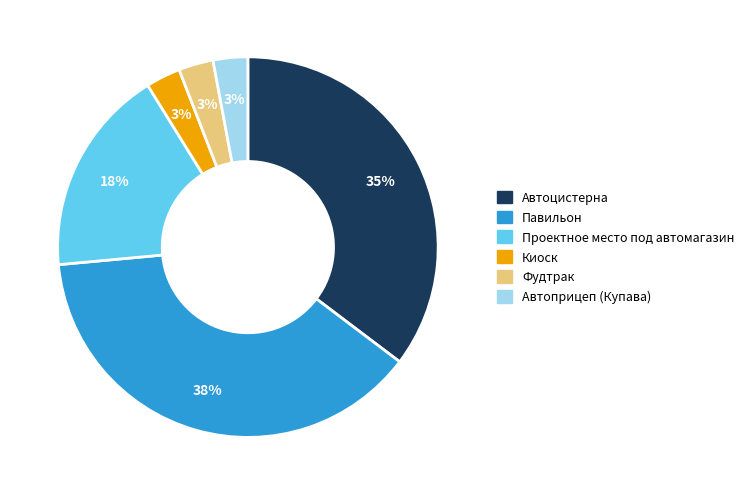

Do Павильон and Автоприцеп (Купава) together represent more than half of the pie?

No